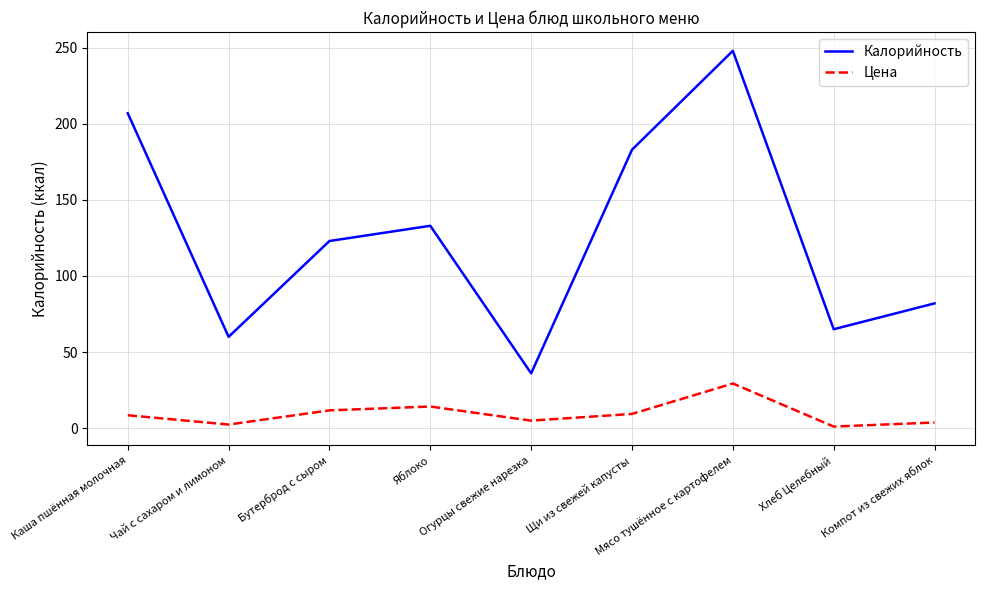

List the series in order of their peak value, lowest first.

Цена, Калорийность